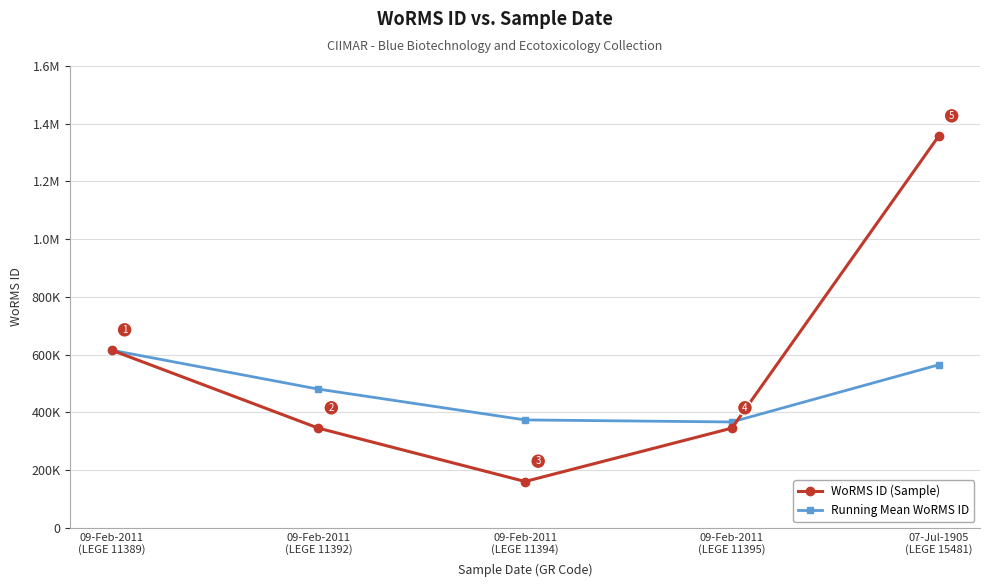

The Running Mean WoRMS ID series shows 1102798.9 at 09-Feb-2011
(LEGE 11389). True or false?

False